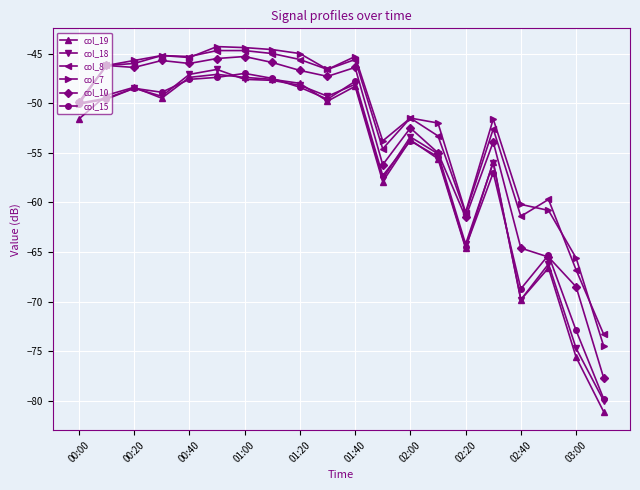

What is the value of the col_18 point at the 7th from the left?

-47.6